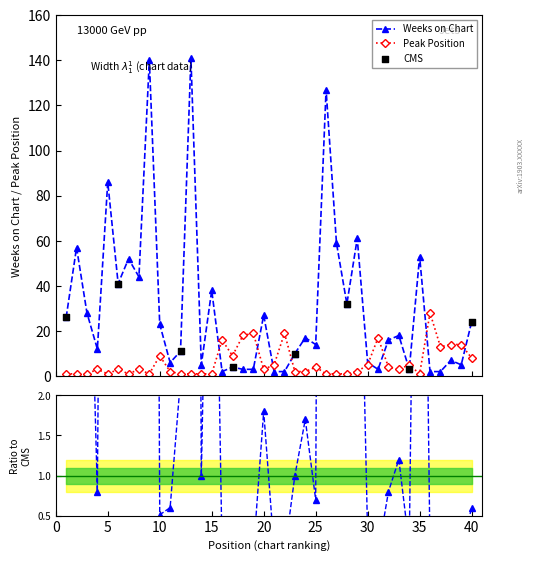

Which series reaches the maximum Y coordinate?

Weeks on Chart